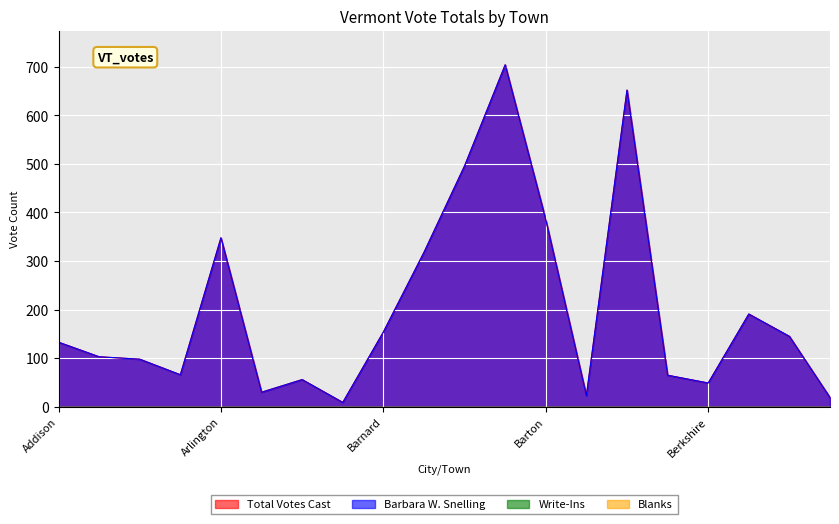

What is the difference between the Barbara W. Snelling values at Athens and Addison?

103